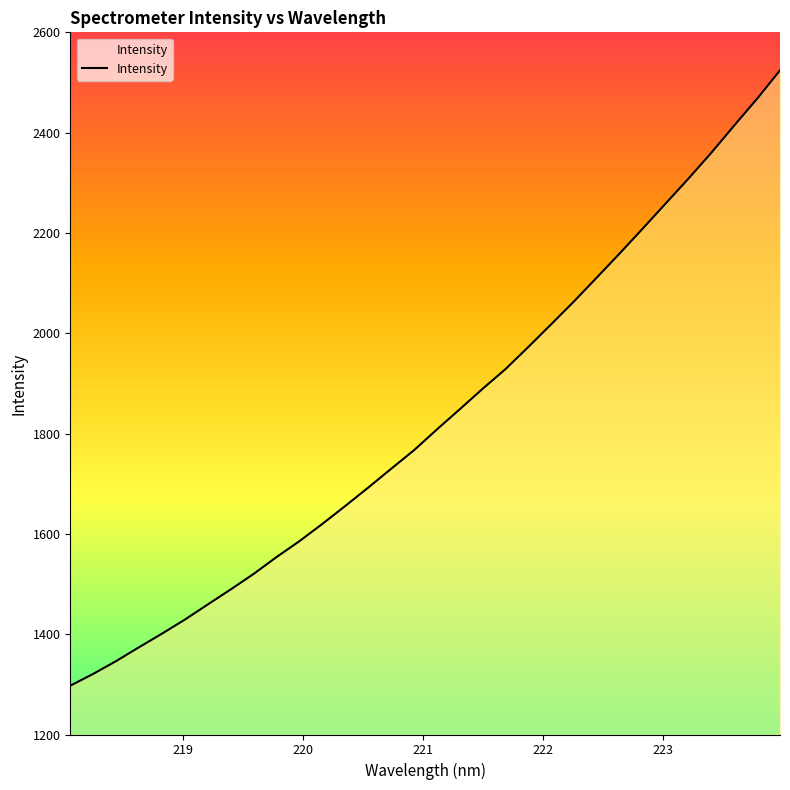

What is the difference between the maximum and minimum values?

1227.0